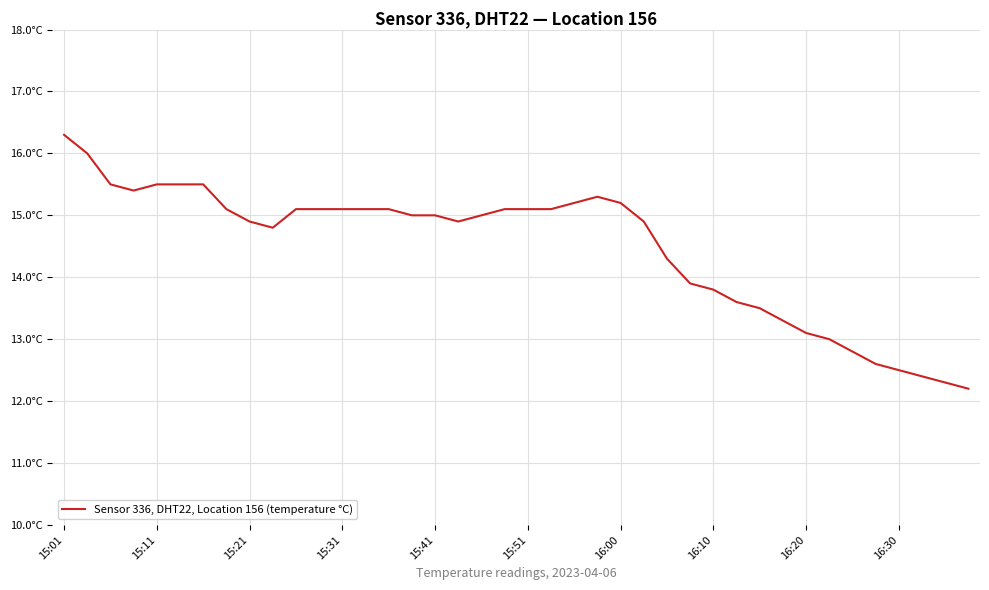

Does the chart have visible grid lines?

Yes